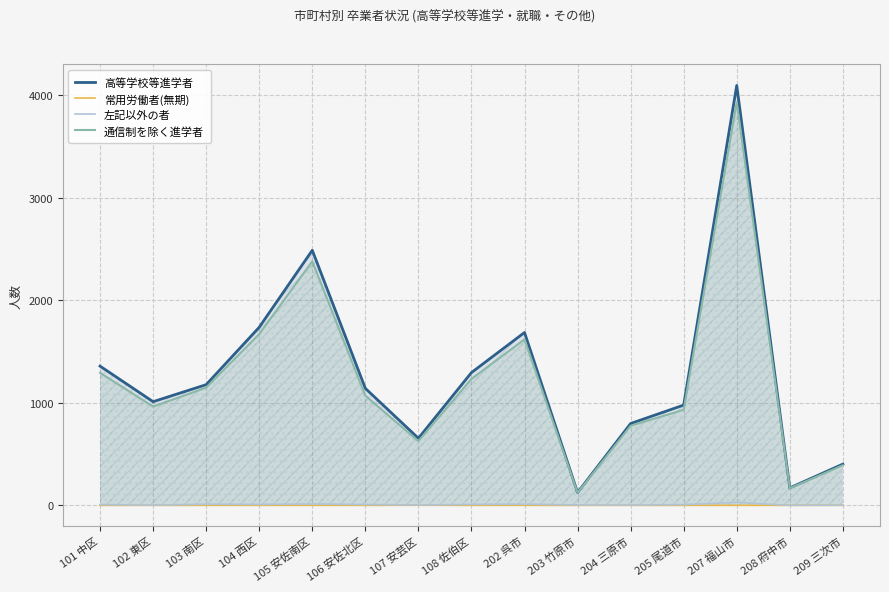

How many positive values does the 左記以外の者 series have?

14